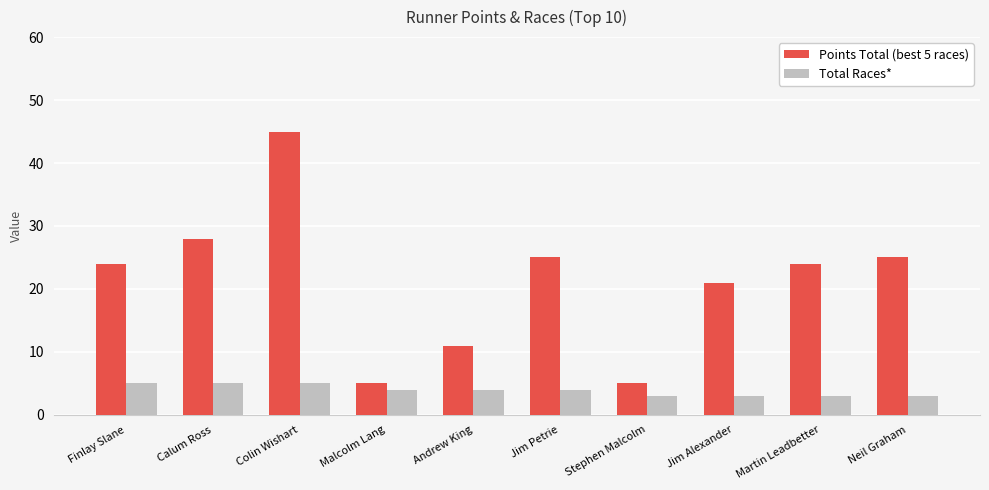

Is it true that Points Total (best 5 races) equals 25 at Jim Petrie?

True